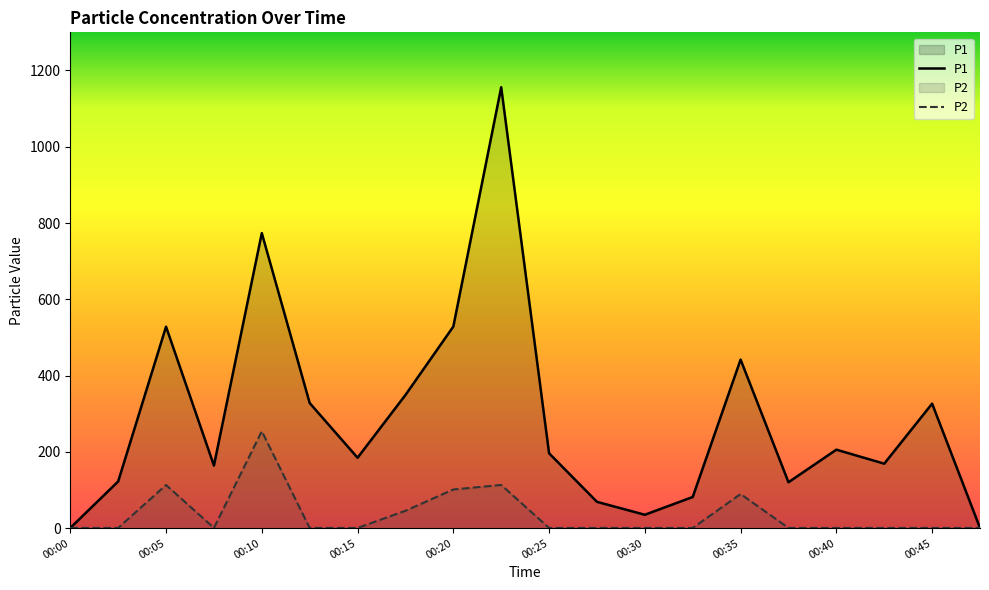

True or false: P2 and P1 cross at least once.

False